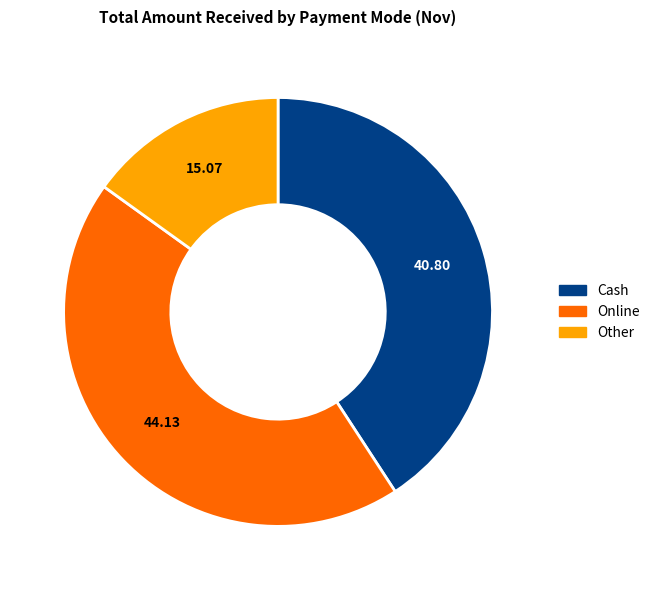

Is there a majority slice in this chart?

No